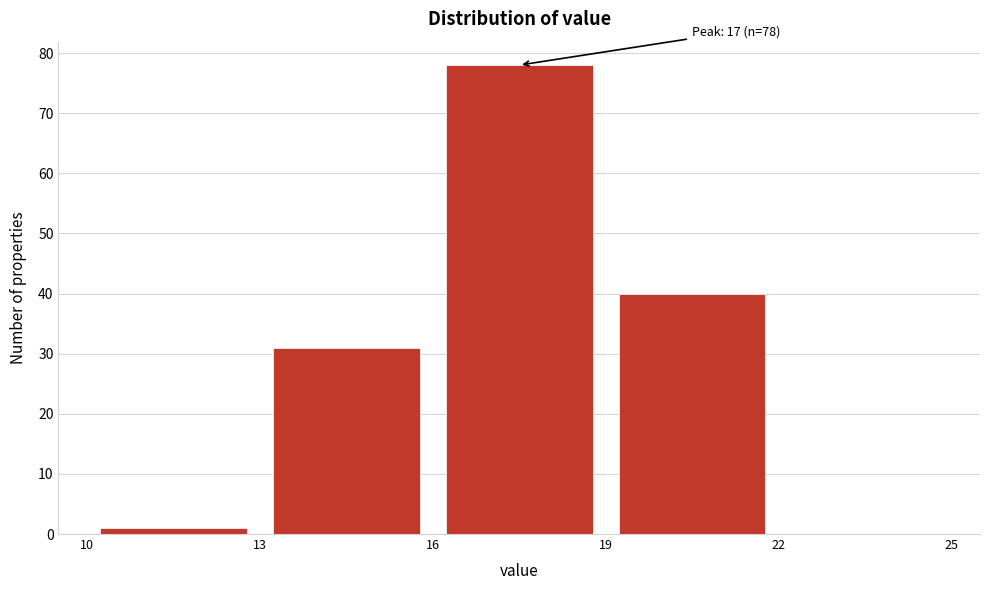

Over which range of the x-axis is the bar tallest?

16 to 19